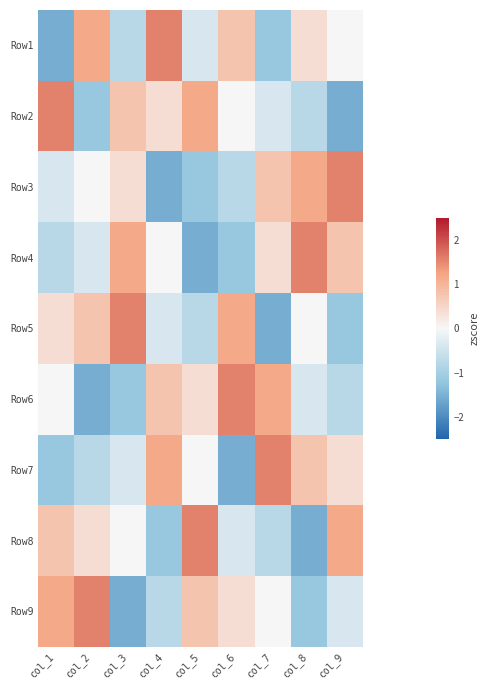

Reading left to right, extract all data points from this chart.

Row1: col_1=-1.5	col_2=1.2	col_3=-0.8	col_4=1.5	col_5=-0.4	col_6=0.8	col_7=-1.2	col_8=0.4	col_9=0.0
Row2: col_1=1.5	col_2=-1.2	col_3=0.8	col_4=0.4	col_5=1.2	col_6=0.0	col_7=-0.4	col_8=-0.8	col_9=-1.5
Row3: col_1=-0.4	col_2=0.0	col_3=0.4	col_4=-1.5	col_5=-1.2	col_6=-0.8	col_7=0.8	col_8=1.2	col_9=1.5
Row4: col_1=-0.8	col_2=-0.4	col_3=1.2	col_4=0.0	col_5=-1.5	col_6=-1.2	col_7=0.4	col_8=1.5	col_9=0.8
Row5: col_1=0.4	col_2=0.8	col_3=1.5	col_4=-0.4	col_5=-0.8	col_6=1.2	col_7=-1.5	col_8=0.0	col_9=-1.2
Row6: col_1=0.0	col_2=-1.5	col_3=-1.2	col_4=0.8	col_5=0.4	col_6=1.5	col_7=1.2	col_8=-0.4	col_9=-0.8
Row7: col_1=-1.2	col_2=-0.8	col_3=-0.4	col_4=1.2	col_5=0.0	col_6=-1.5	col_7=1.5	col_8=0.8	col_9=0.4
Row8: col_1=0.8	col_2=0.4	col_3=0.0	col_4=-1.2	col_5=1.5	col_6=-0.4	col_7=-0.8	col_8=-1.5	col_9=1.2
Row9: col_1=1.2	col_2=1.5	col_3=-1.5	col_4=-0.8	col_5=0.8	col_6=0.4	col_7=0.0	col_8=-1.2	col_9=-0.4